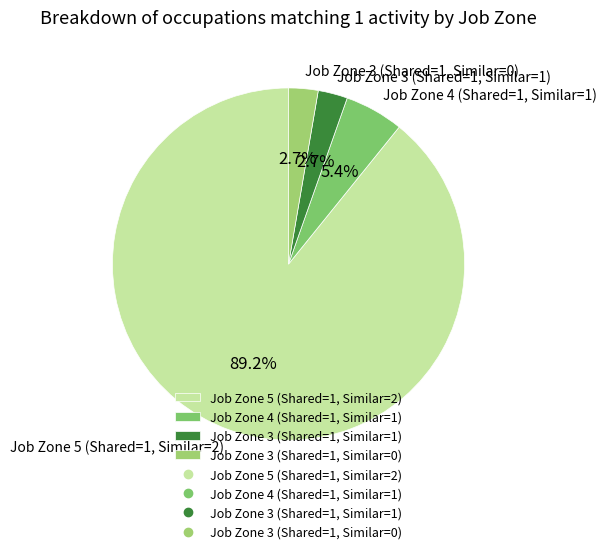

To the nearest percent, what portion does Job Zone 3 (Shared=1, Similar=1) represent?

3%